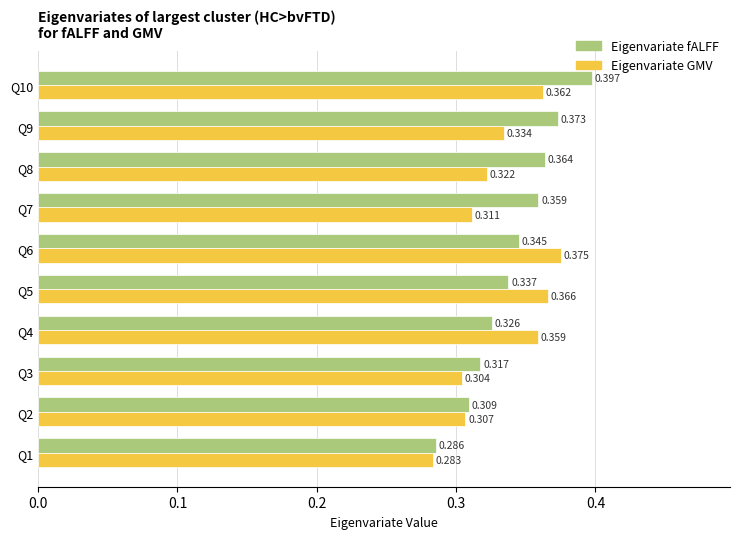

Rank the series by their average value, from lowest to highest.

Eigenvariate GMV, Eigenvariate fALFF